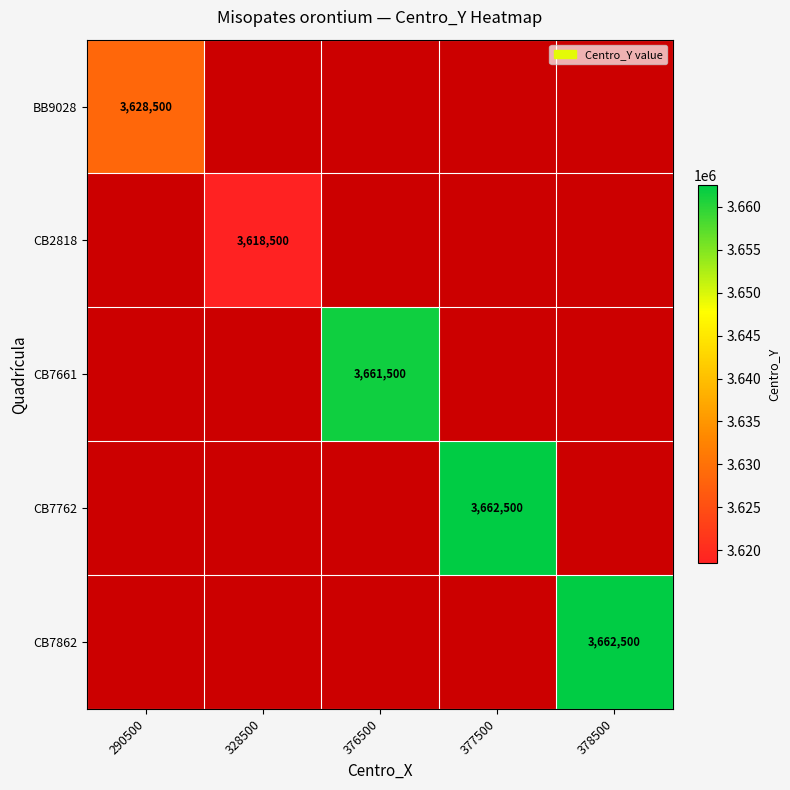

Is it true that BB9028 equals 3628500 at 290500?

True